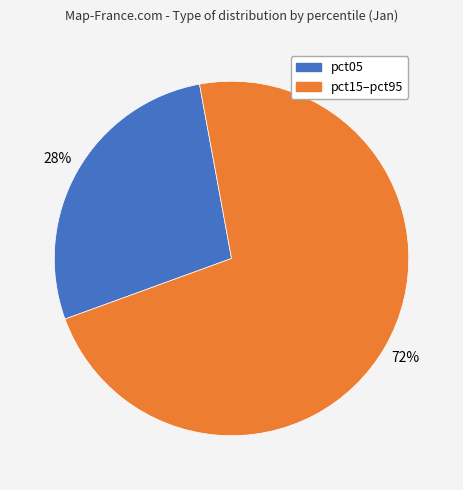

To the nearest percent, what is the average slice percentage?

50%